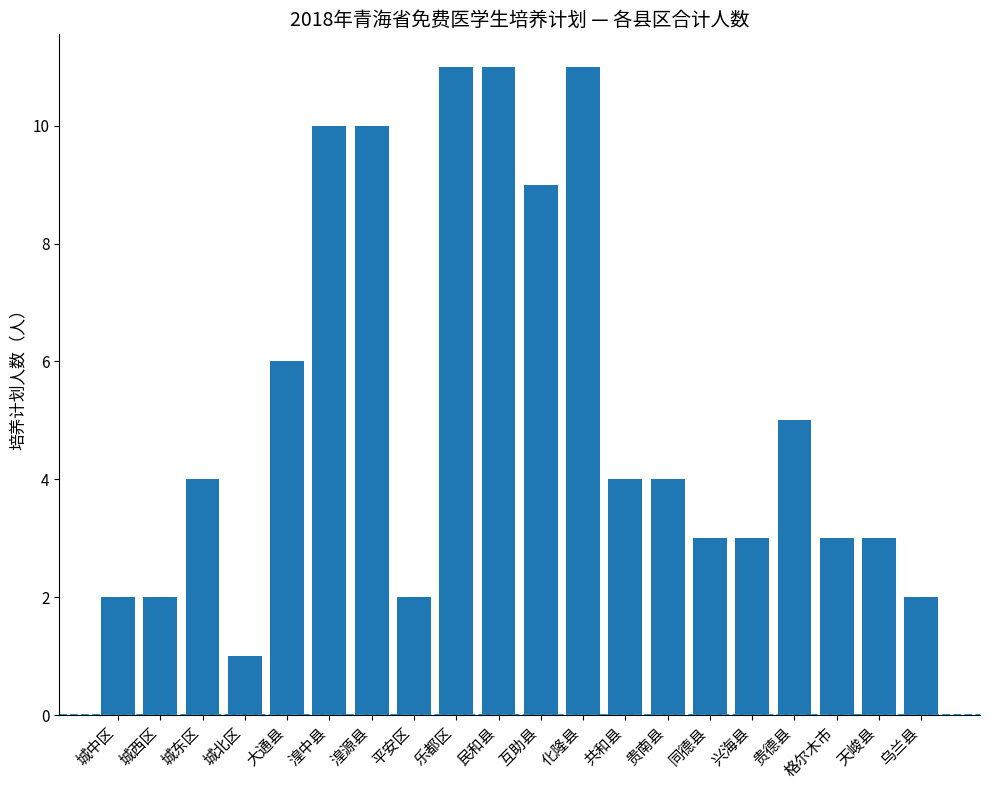

What is the value of the 13th bar from the left?

4